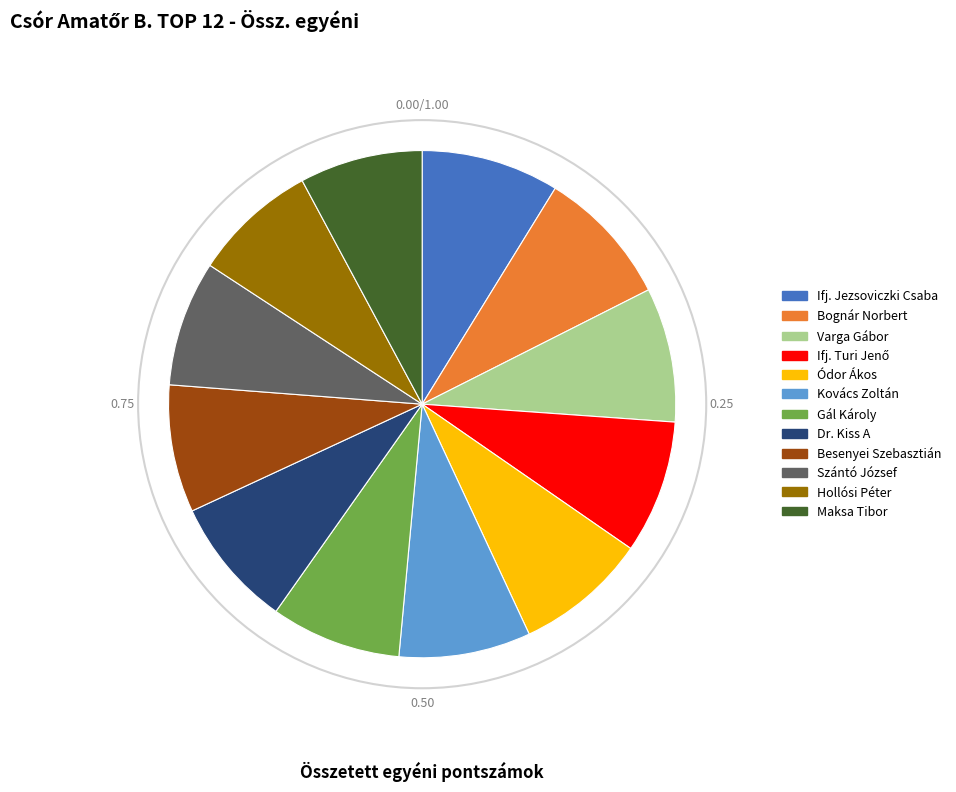

Combined, do Ifj. Jezsoviczki Csaba and Kovács Zoltán account for over 50%?

No